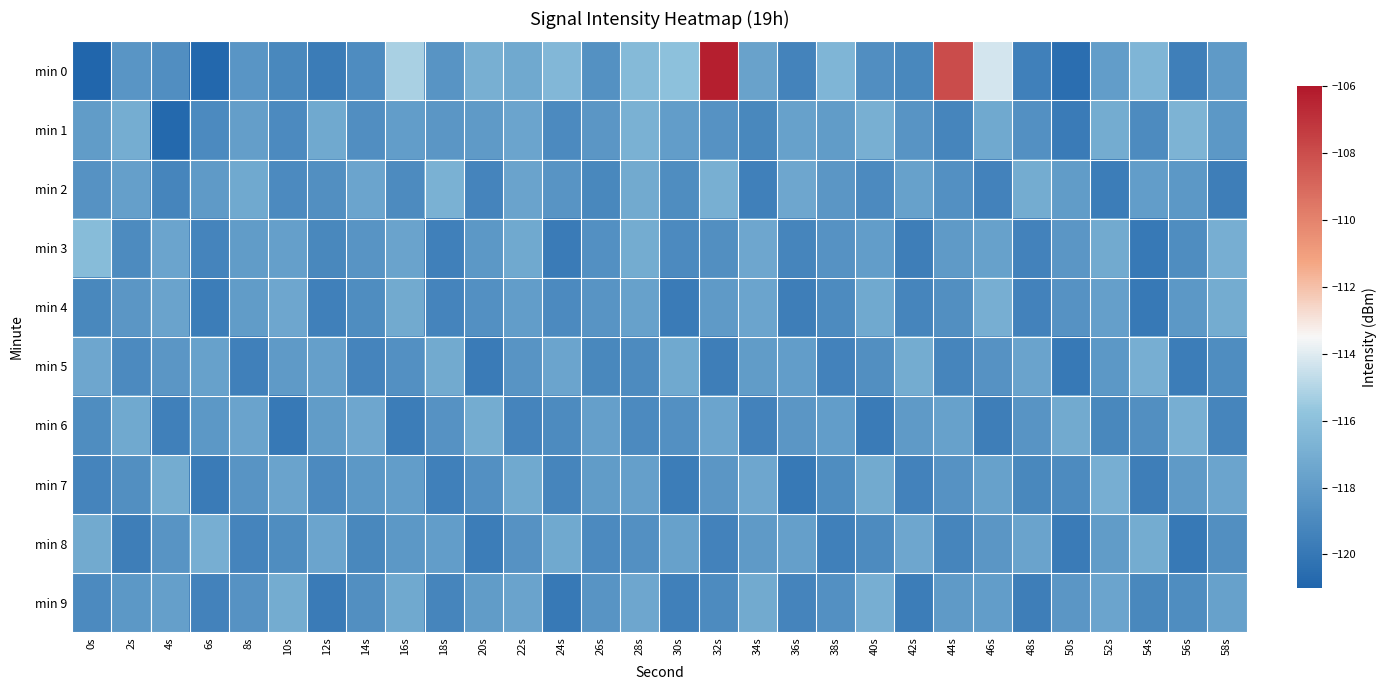

At 32s, list the series in order from smallest to largest.

min 5, min 8, min 9, min 3, min 1, min 7, min 4, min 6, min 2, min 0